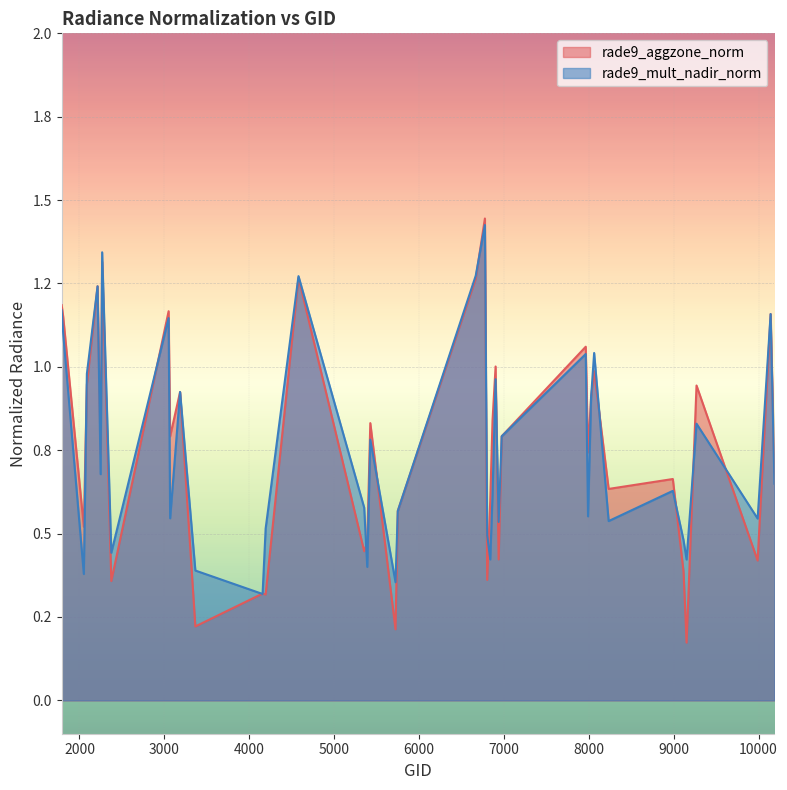

What is the maximum value shown in the chart?

1.4